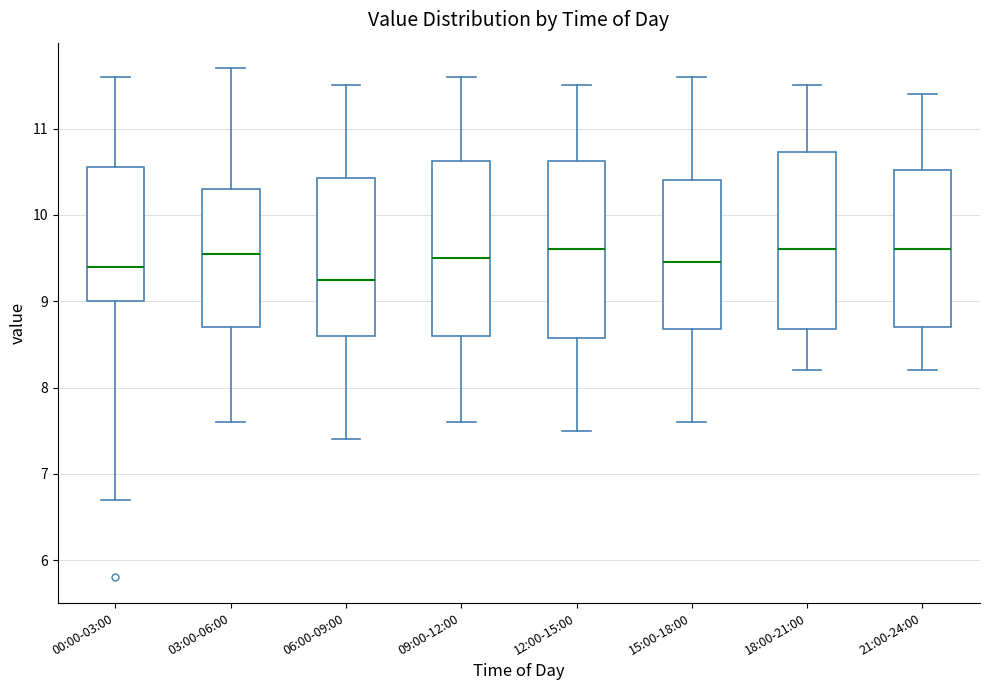

Where is the lower edge of the box for 21:00-24:00 on the y-axis? The values are not printed on the chart, so give them approximately, as read against the axis.

8.7